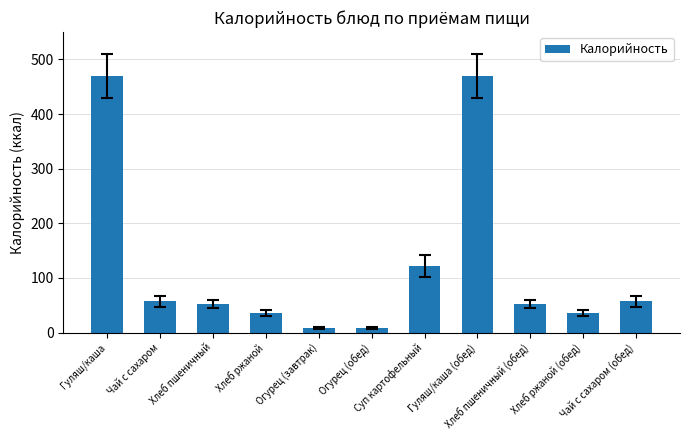

What is the maximum value shown in the chart?

469.1